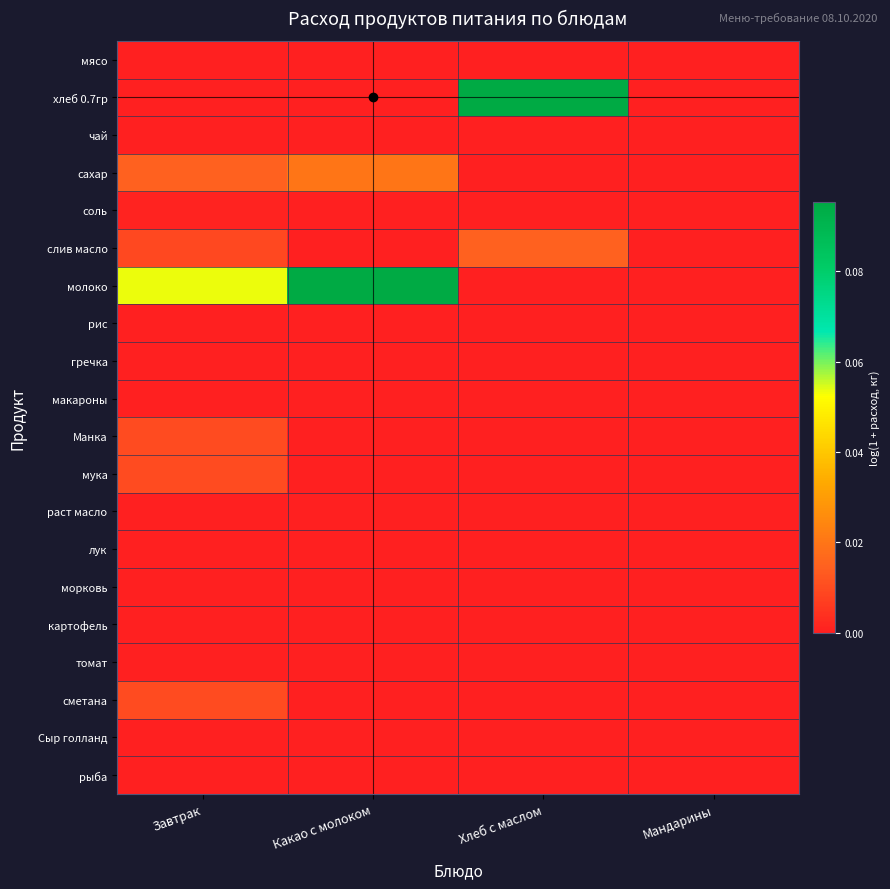

Which series has the largest total across all categories?

молоко